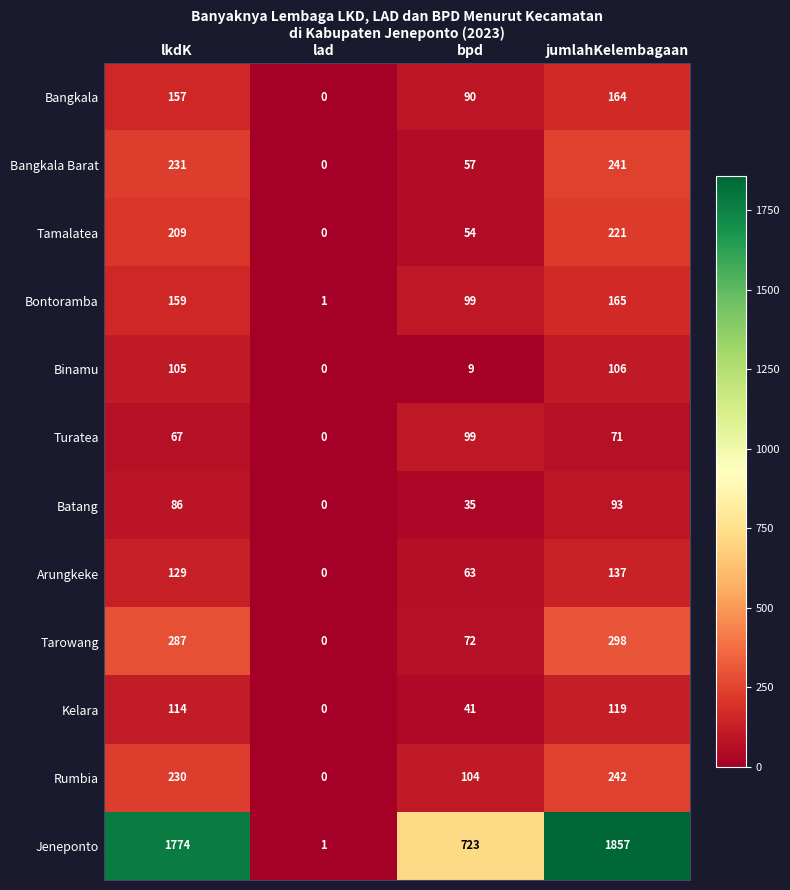

What is the total value across all series at lkdK?

3548